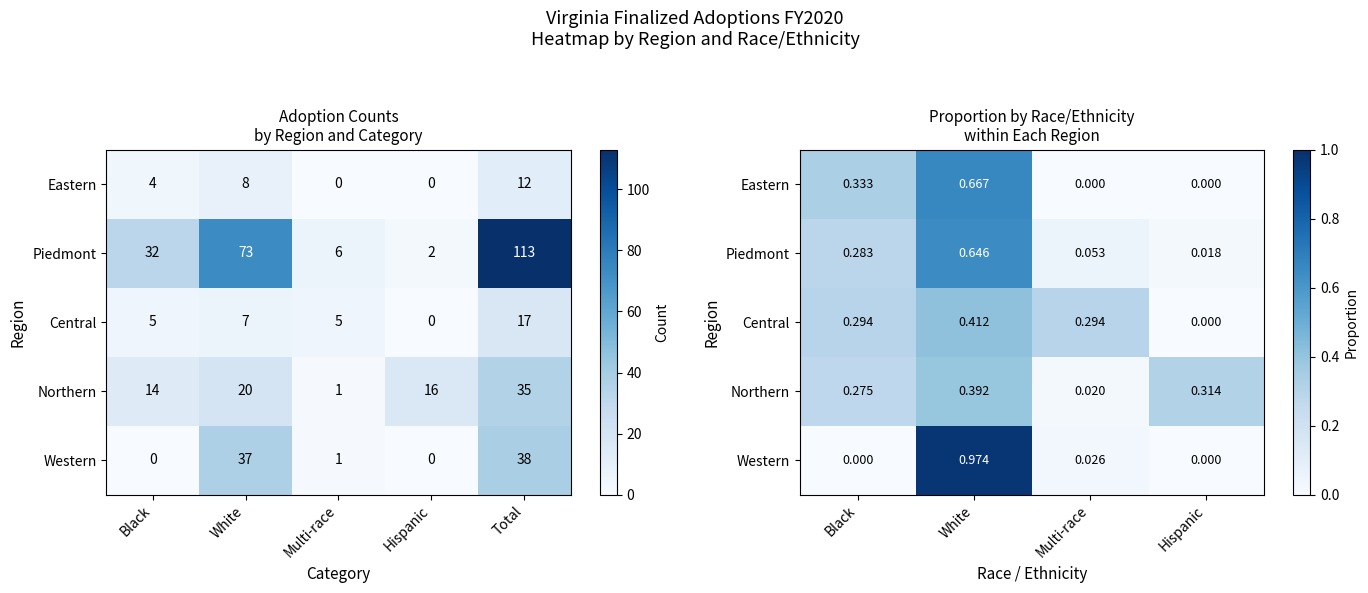

How many categories are shown in the chart?

4